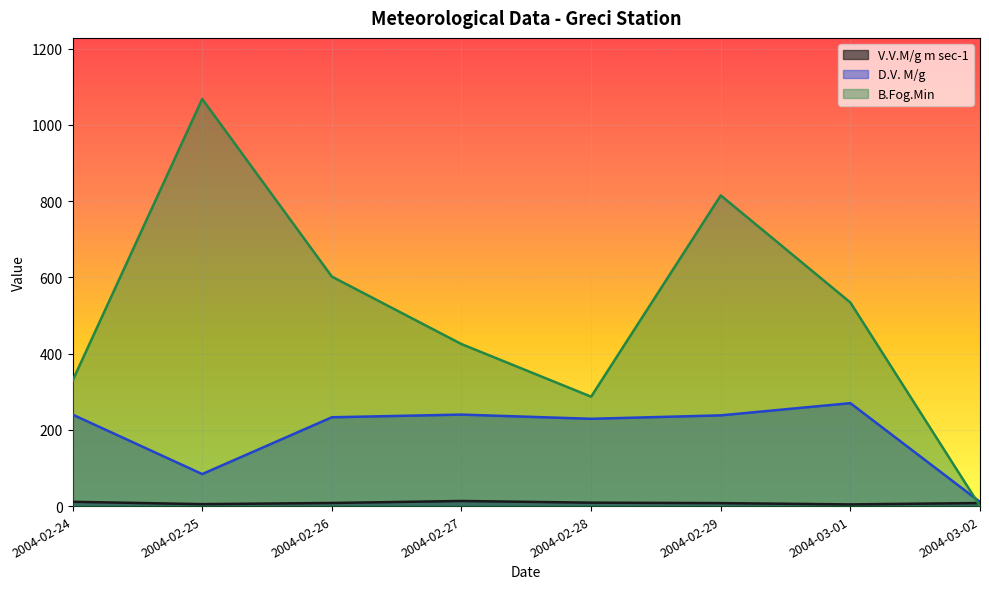

Reading left to right, extract all data points from this chart.

V.V.M/g m sec-1: 11.3	5.1	8.2	13.4	9.0	7.8	4.4	8.0
D.V. M/g: 240.0	84.0	233.0	240.0	229.0	238.0	270.0	11.0
B.Fog.Min: 329.0	1068.0	602.0	425.0	287.0	815.0	534.0	0.0